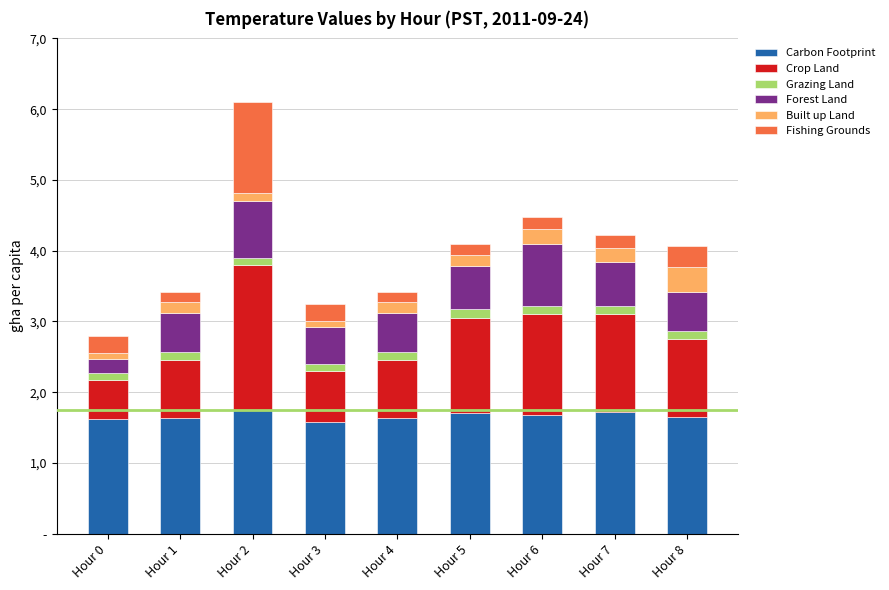

Are the bars grouped side by side (vs. stacked)?

No